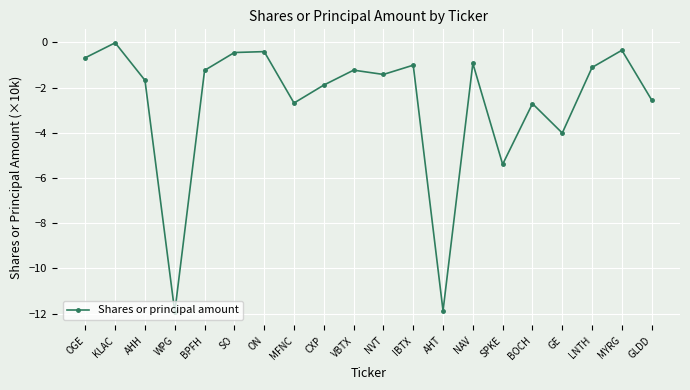

Where is the data nearest to the value -5?

SPKE